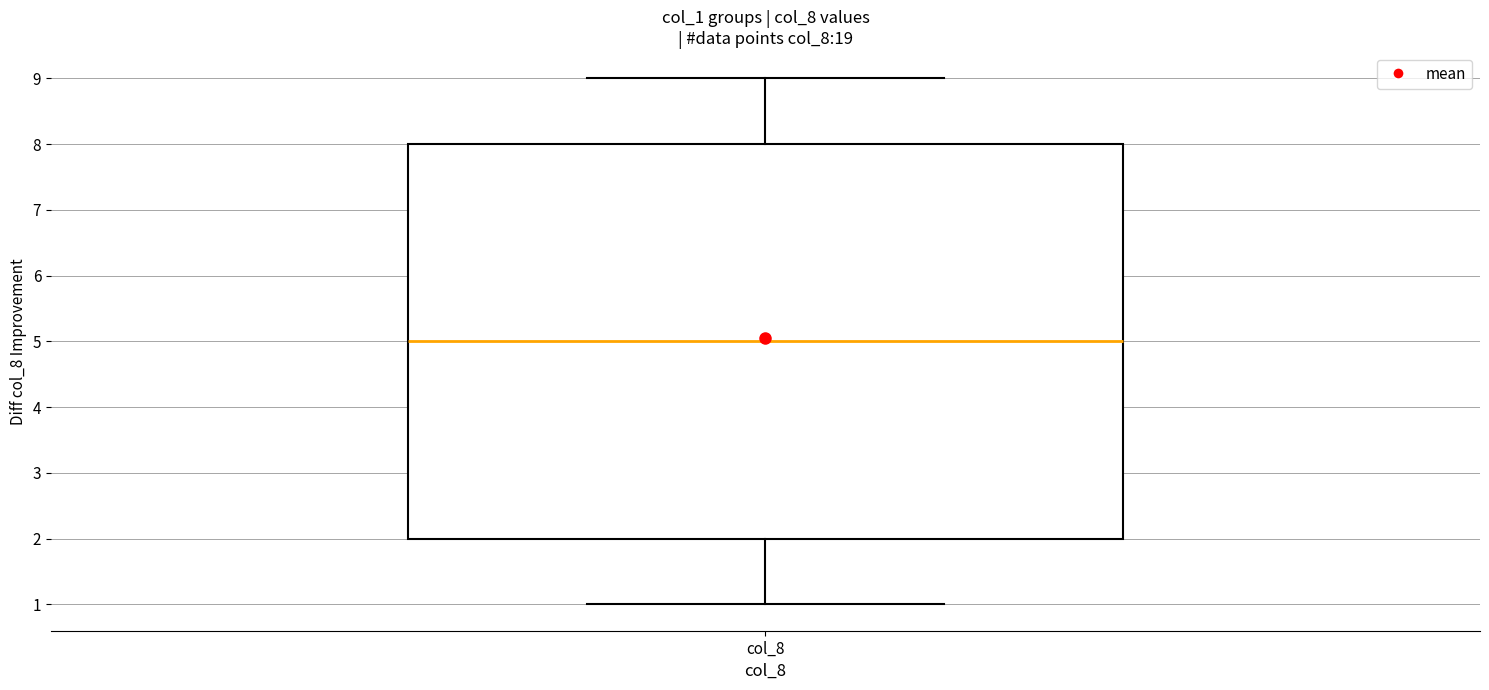

Where is the lower edge of the box for col_8 on the y-axis? The values are not printed on the chart, so give them approximately, as read against the axis.

2